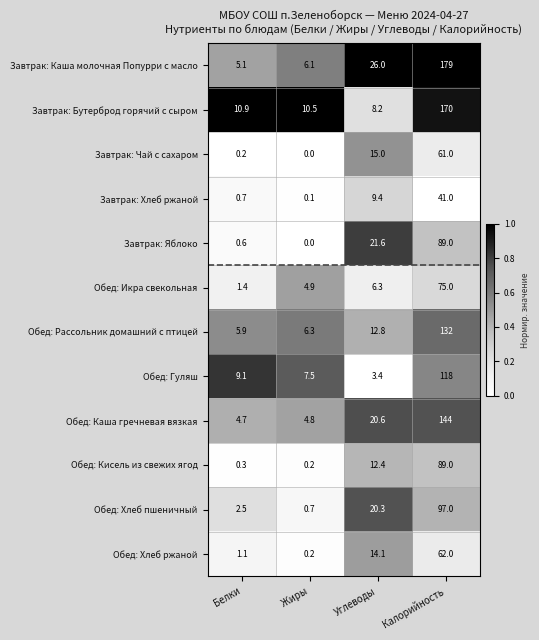

What is the greatest value displayed?

179.0